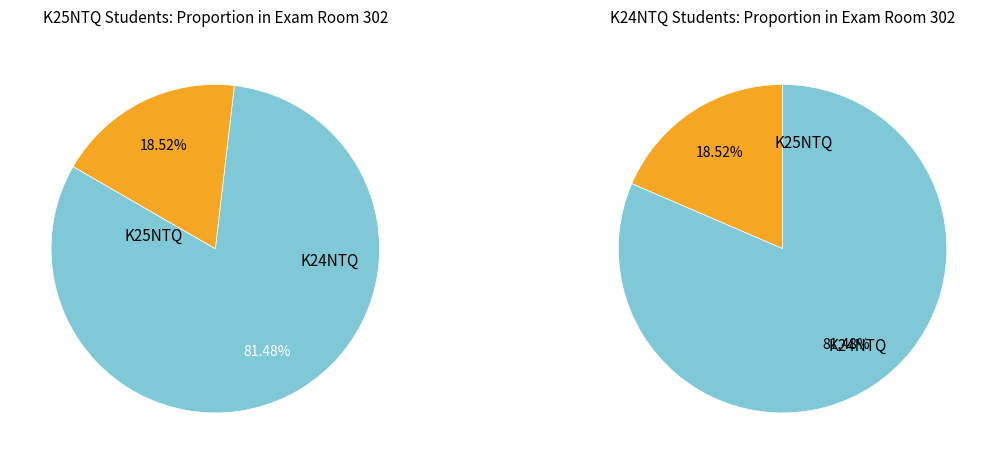

How many slices are in this pie chart?

2